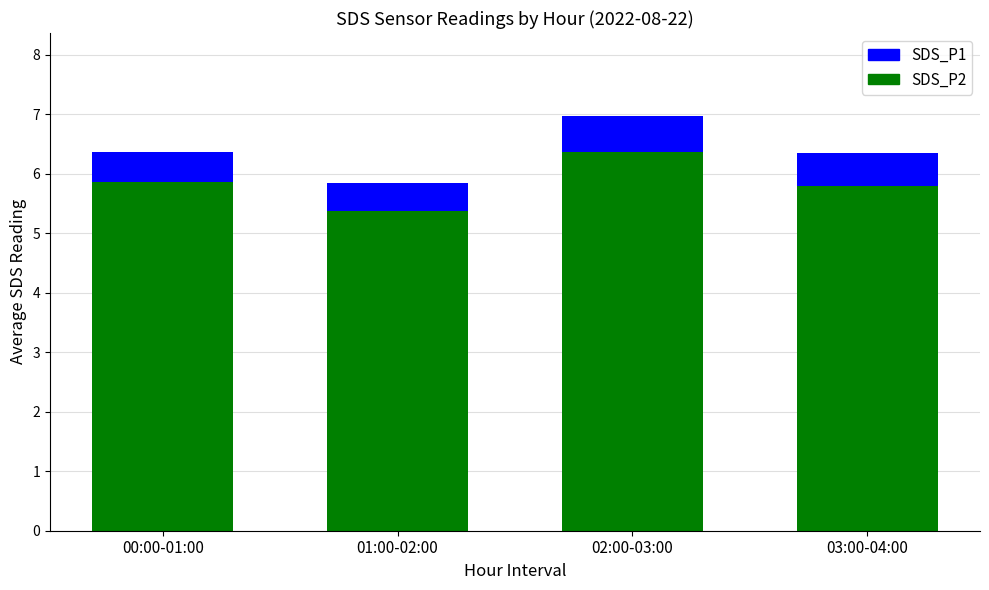

The value of SDS_P2 at 03:00-04:00 is 5.8. True or false?

True